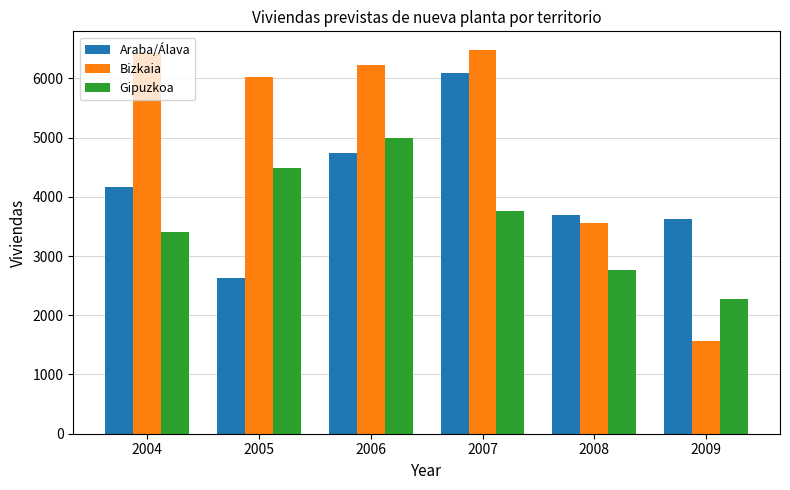

What is the sum of all Araba/Álava values?

24952